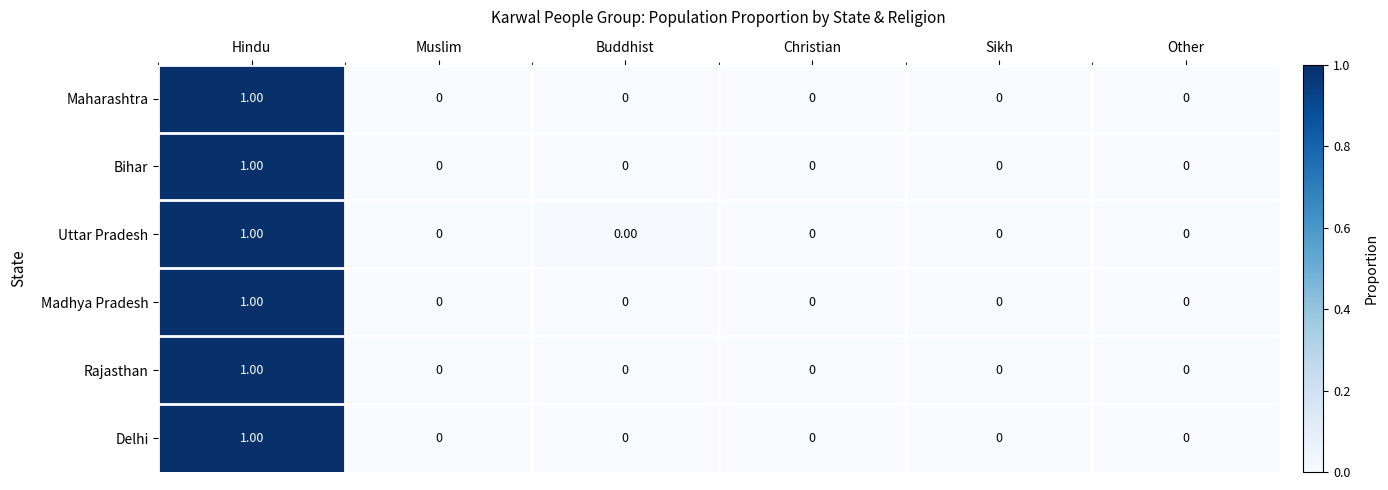

What is the maximum value shown in the chart?

1